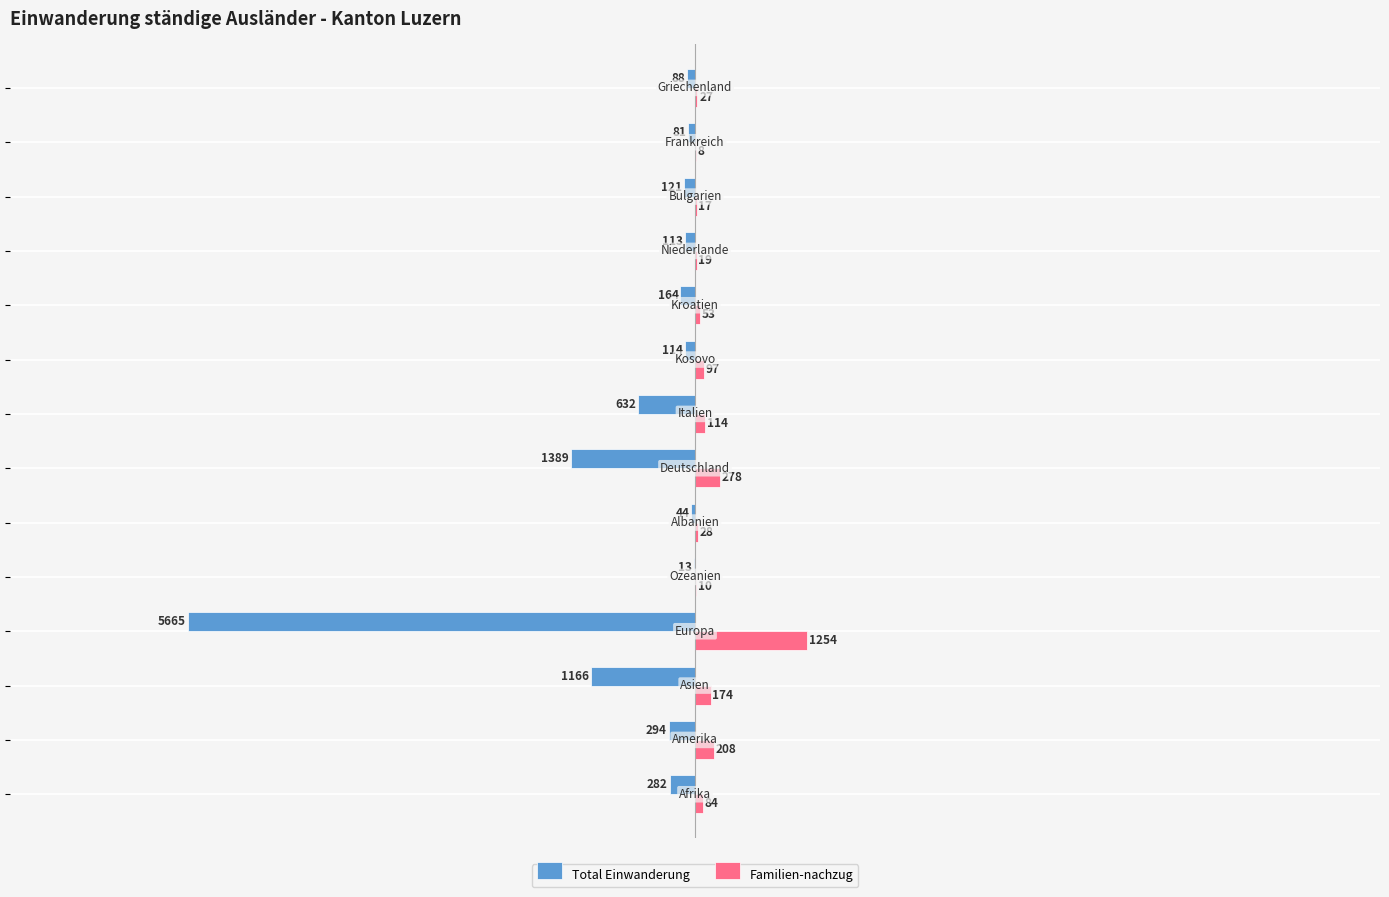

What is the greatest value displayed?

1254